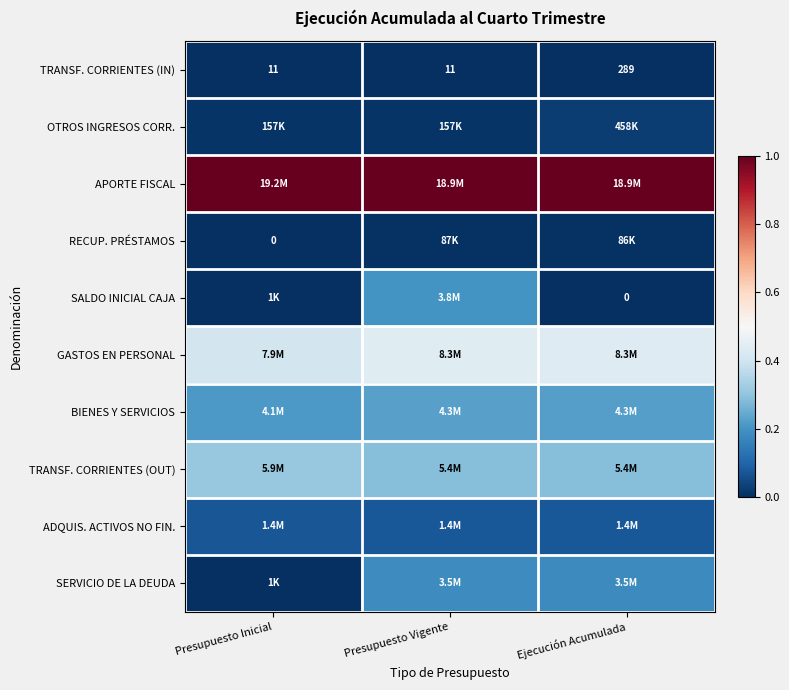

True or false: TRANSF. CORRIENTES (OUT) has a value of 0.2 at Presupuesto Vigente.

False